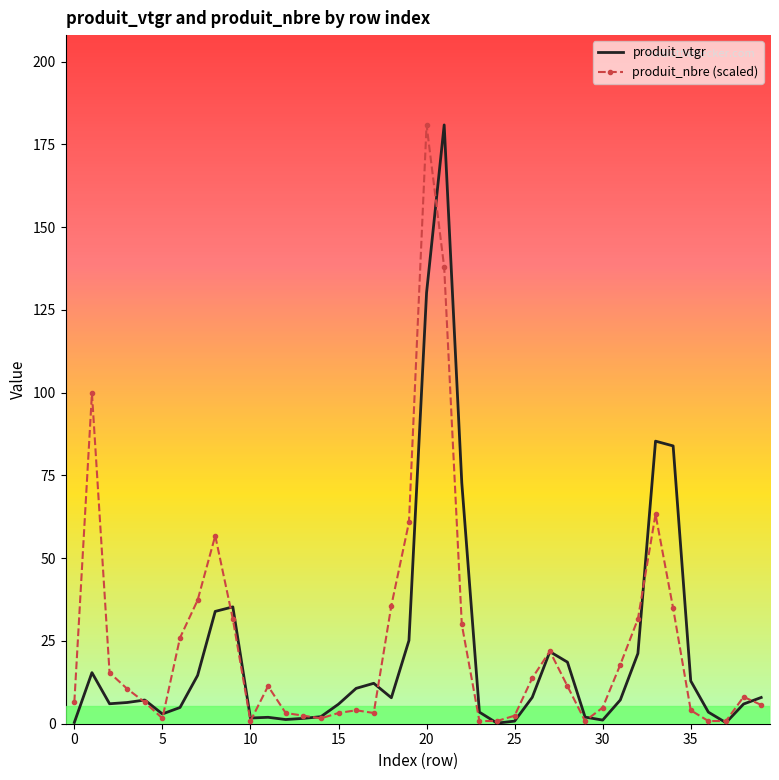

Which series has the largest total across all categories?

produit_nbre (scaled)